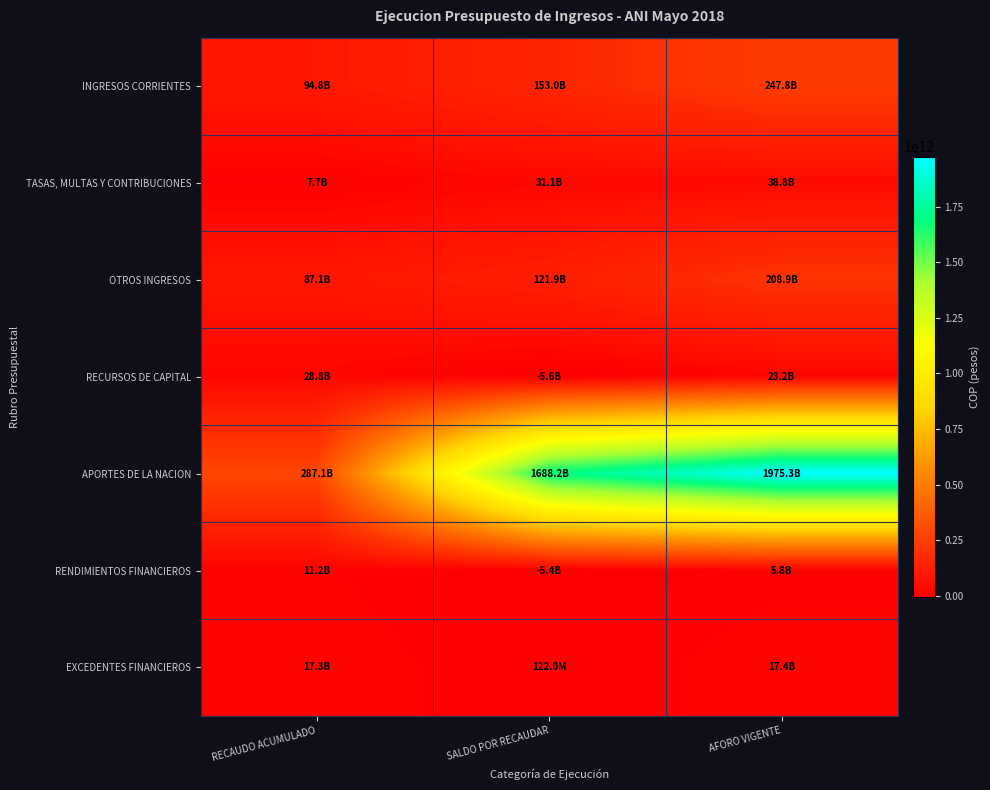

Which series has the largest total across all categories?

APORTES DE LA NACION